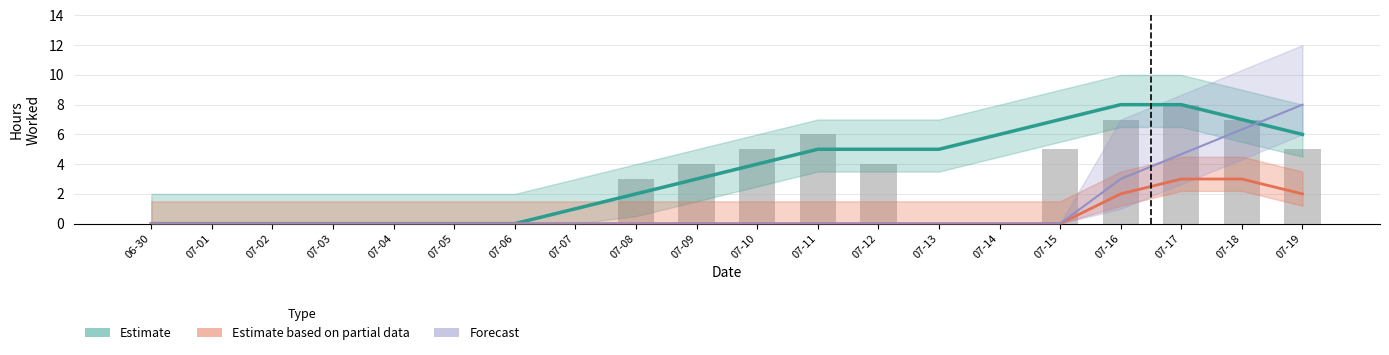

Which series has the largest range (max minus min)?

Estimate